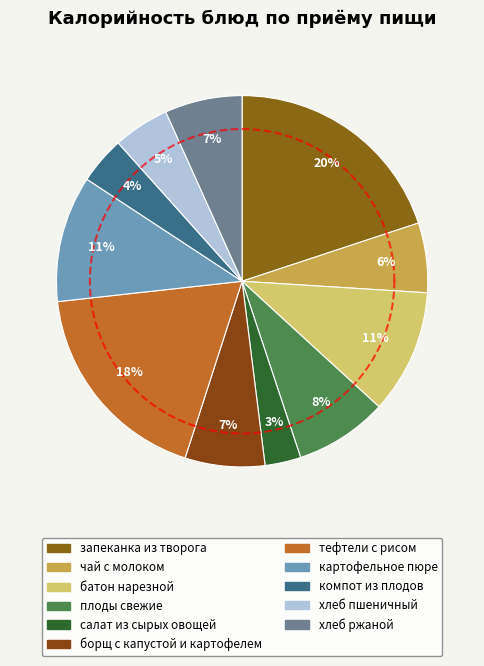

Approximately how many times larger is the value at тефтели с рисом compared to борщ с капустой и картофелем?

2.6